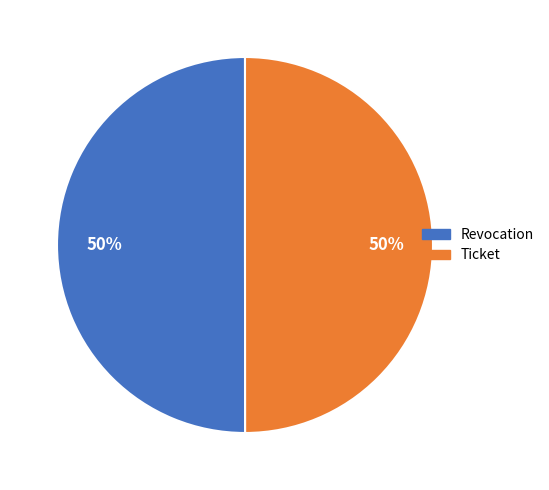

What percentage is the Ticket slice, to the nearest percent?

50%